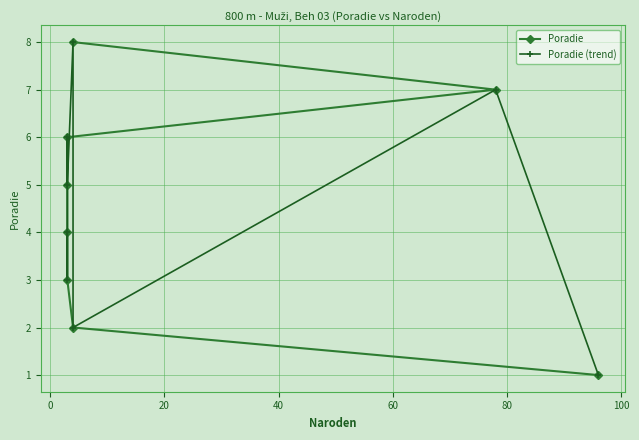

In Poradie (trend), how many points are higher than both neighbors (excluding endpoints)?

3